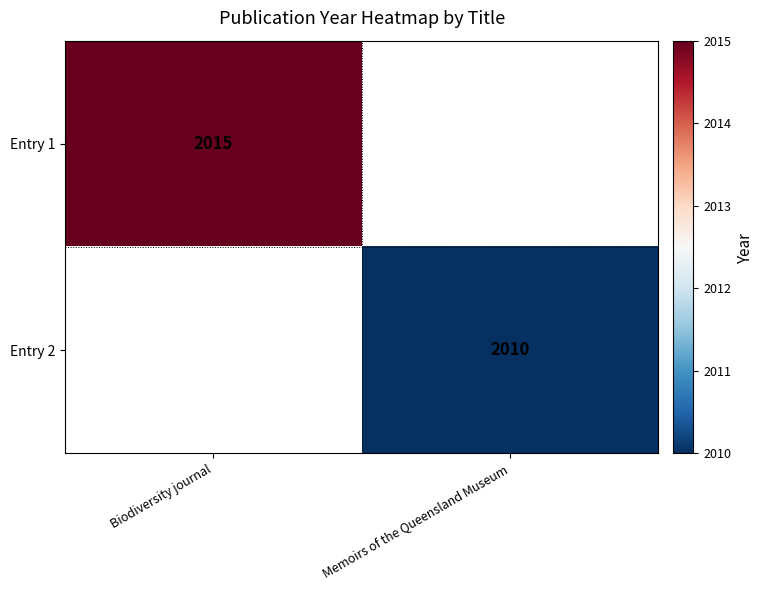

Is it true that Entry 1 equals 2015 at Biodiversity journal?

True